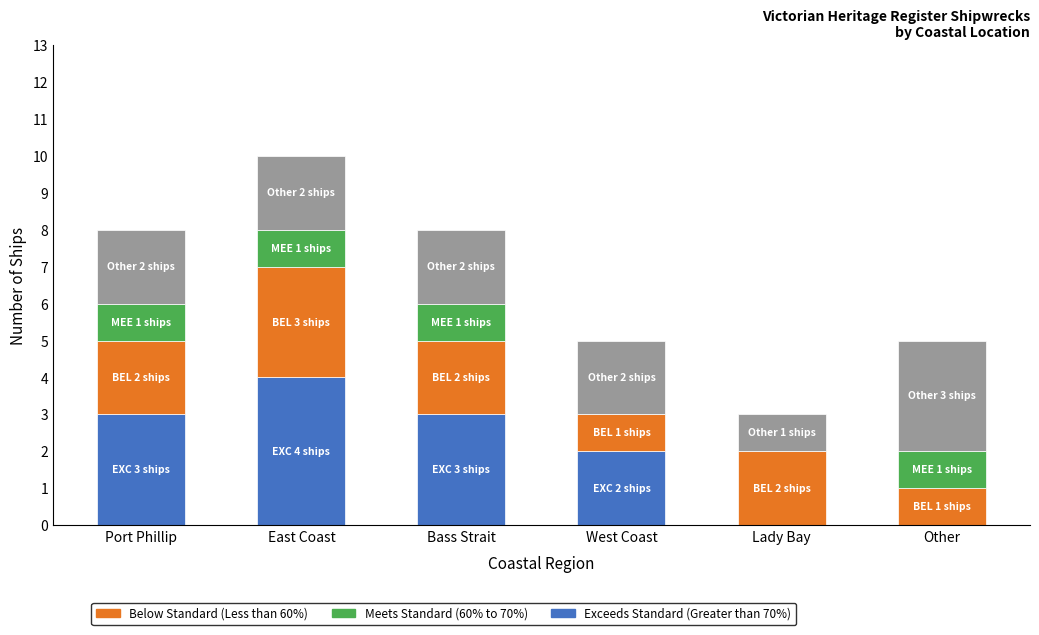

What is the total value across all series at Lady Bay?

3